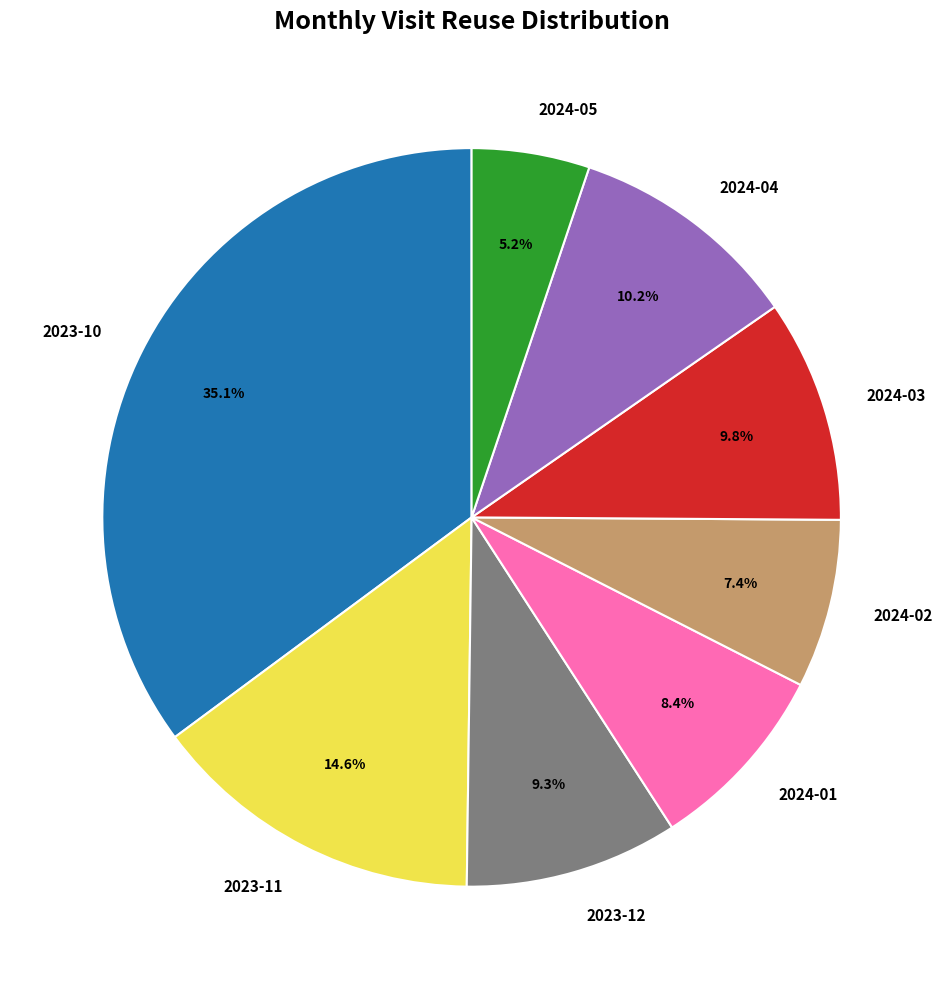

The 2024-04 slice represents 10% of the pie. True or false?

True